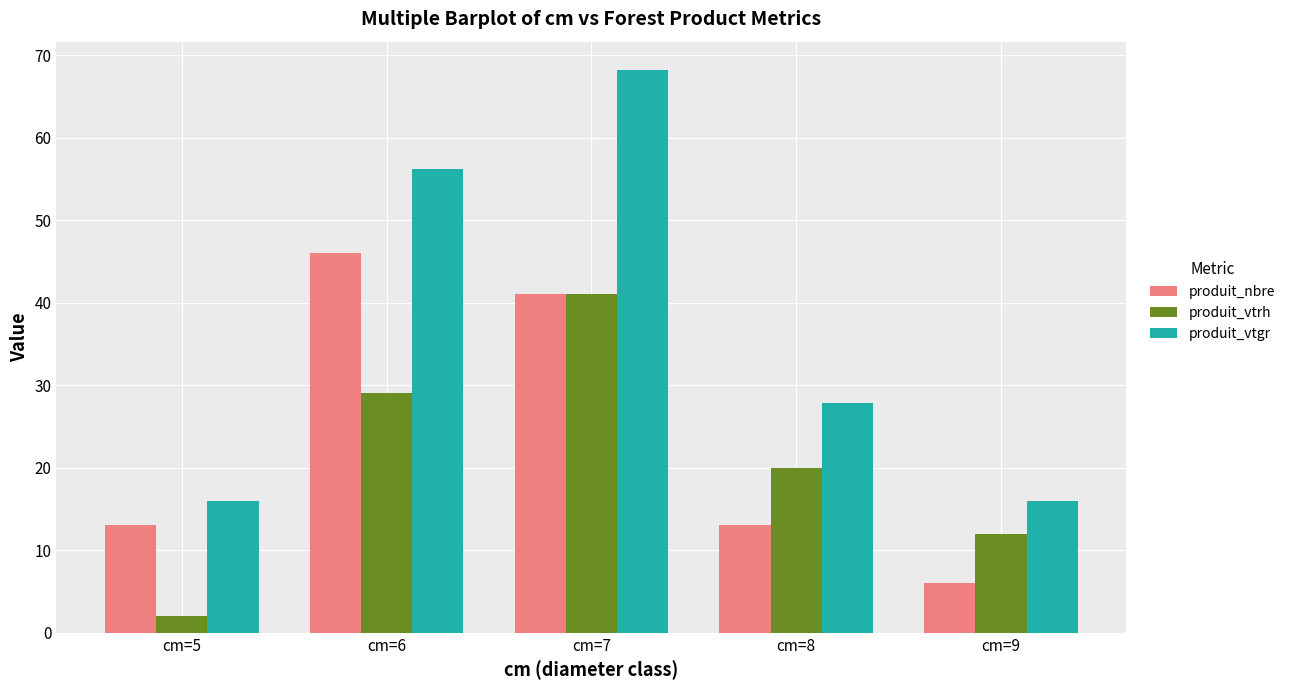

At how many categories does at least one series exceed 34?

2